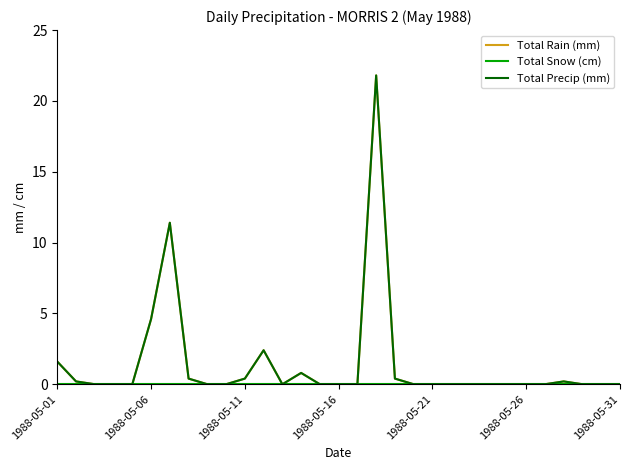

Is this an area chart (filled region under the line)?

No